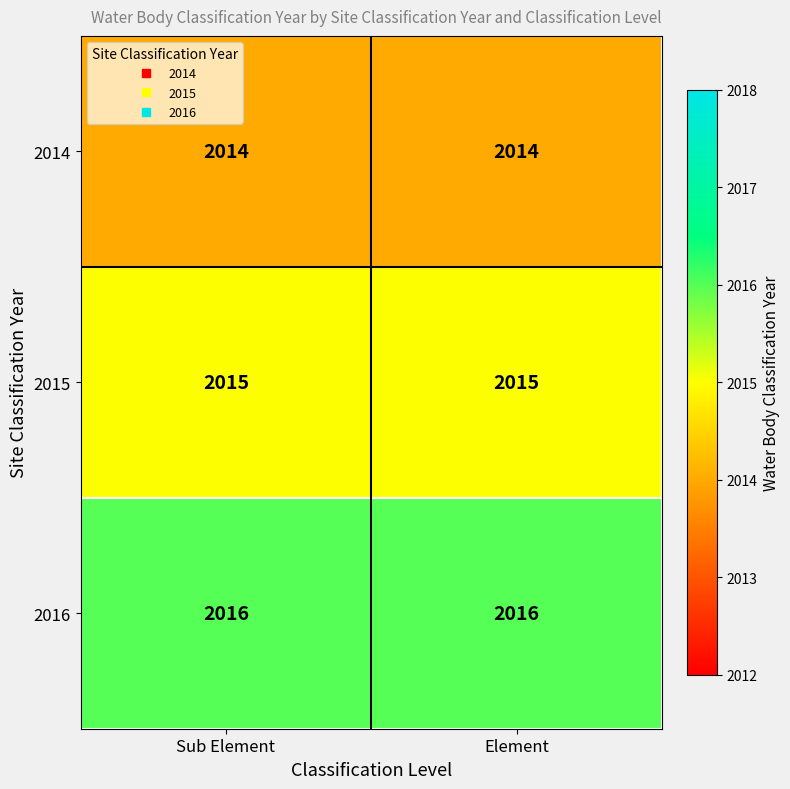

Rank the series by their maximum value, from highest to lowest.

2016, 2015, 2014